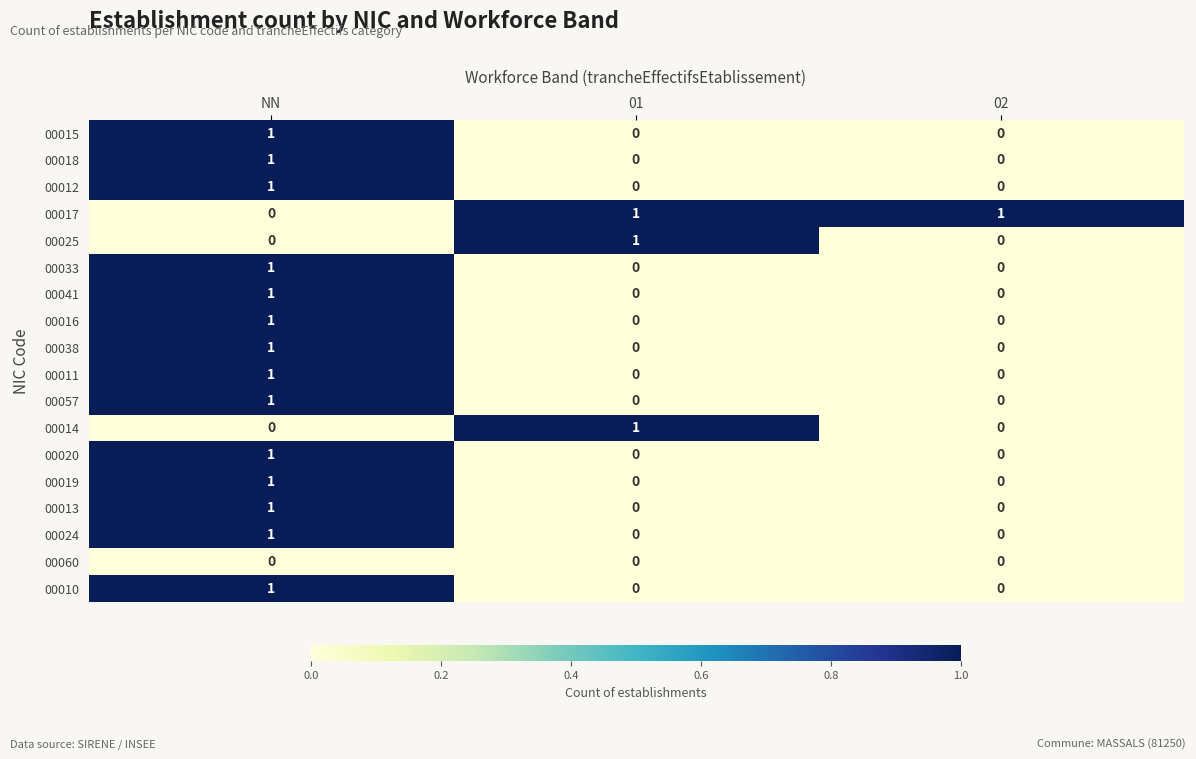

The 00010 series shows 0 at NN. True or false?

False